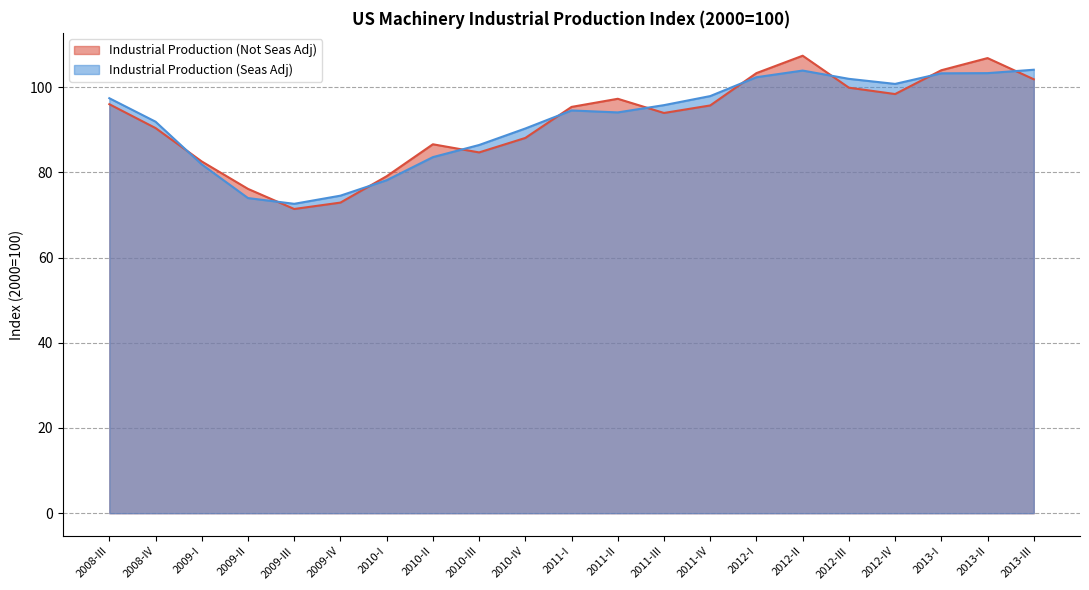

True or false: Industrial Production (Seas Adj) has a value of 103.2 at 2013-I.

True